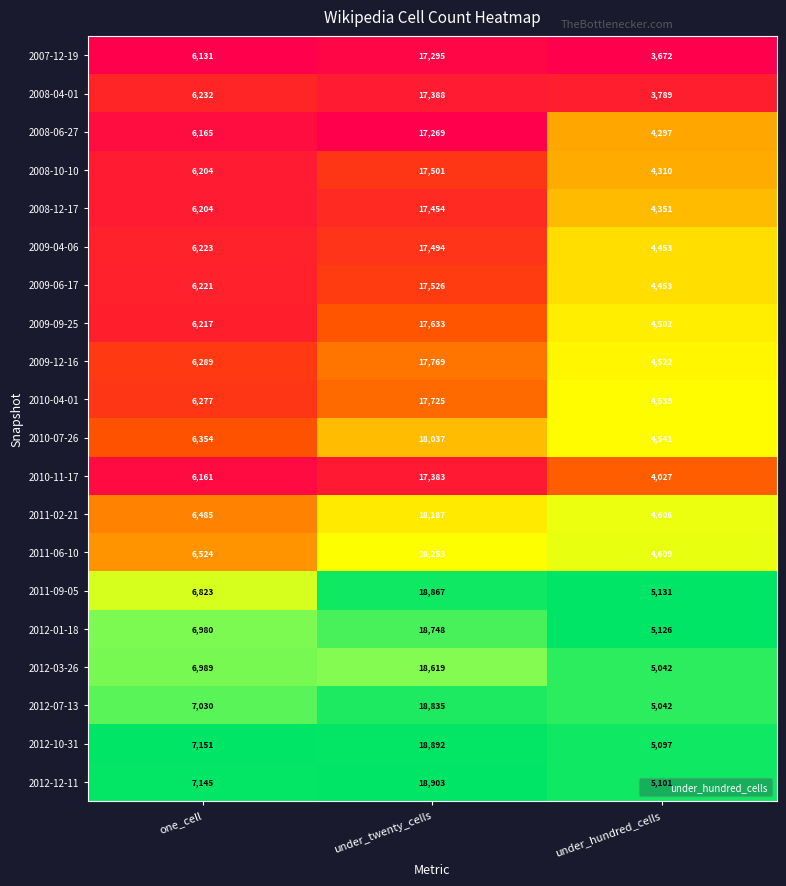

Rank the series by their maximum value, from lowest to highest.

2008-06-27, 2007-12-19, 2010-11-17, 2008-04-01, 2008-12-17, 2009-04-06, 2008-10-10, 2009-06-17, 2009-09-25, 2010-04-01, 2009-12-16, 2010-07-26, 2011-02-21, 2011-06-10, 2012-03-26, 2012-01-18, 2012-07-13, 2011-09-05, 2012-10-31, 2012-12-11